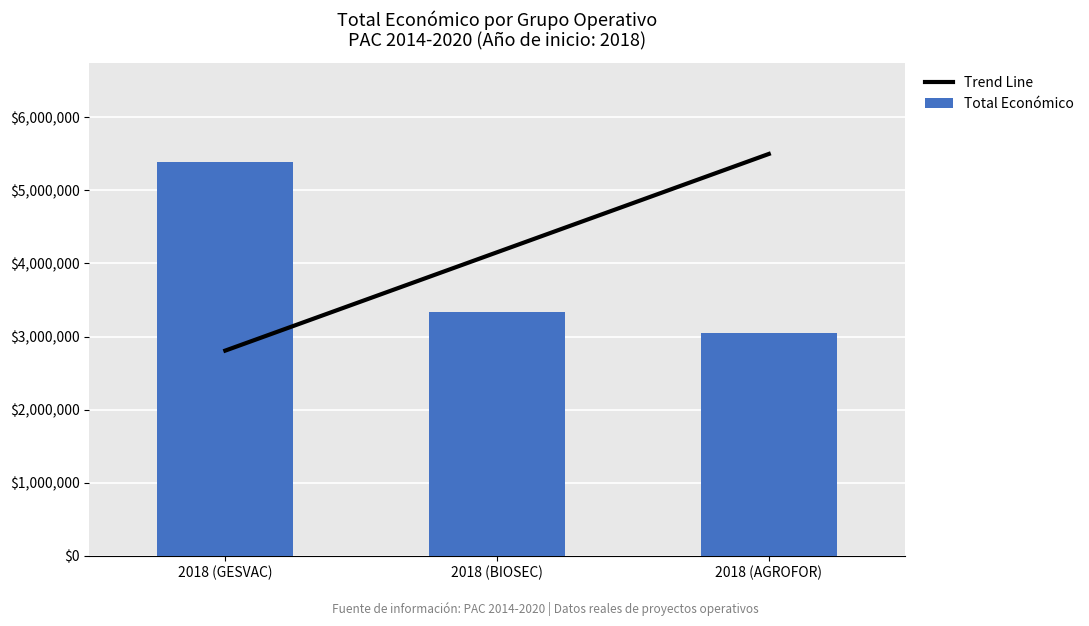

Reading left to right, transcribe all the data shown in this chart.

Trend Line: 2807447.2	4152928.6	5498410.0
Total Económico: 5390598.0	3342252.0	3051573.0